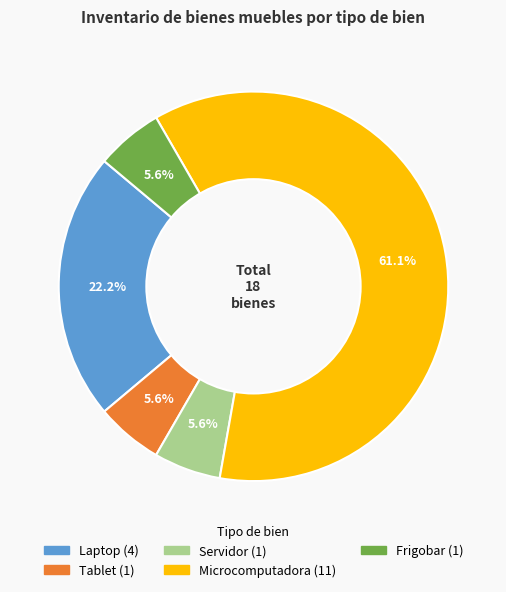

Is the sum of Servidor and Frigobar greater than half?

No